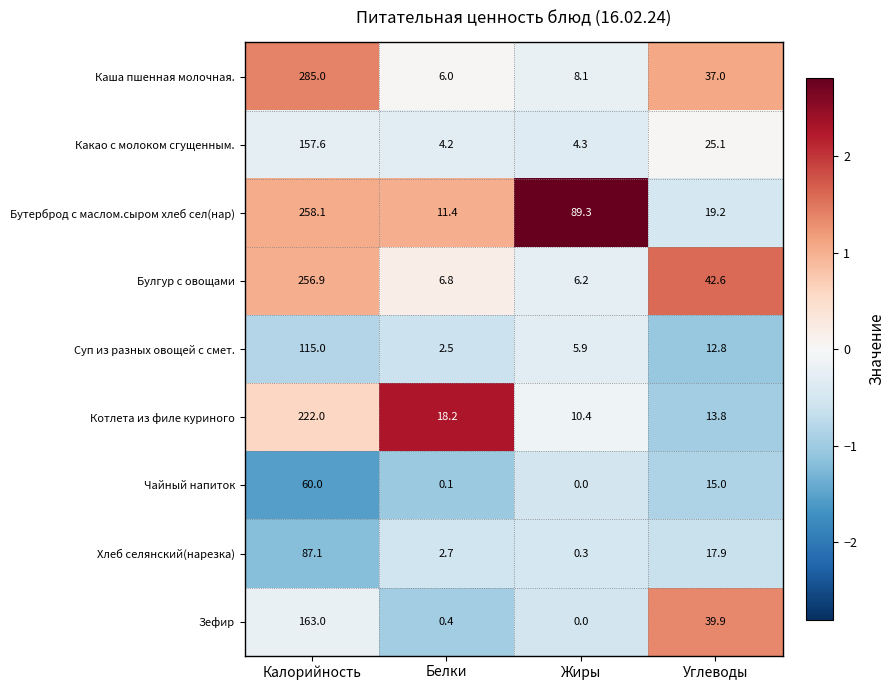

What is the approximate value of Котлета из филе куриного at Жиры?

10.4